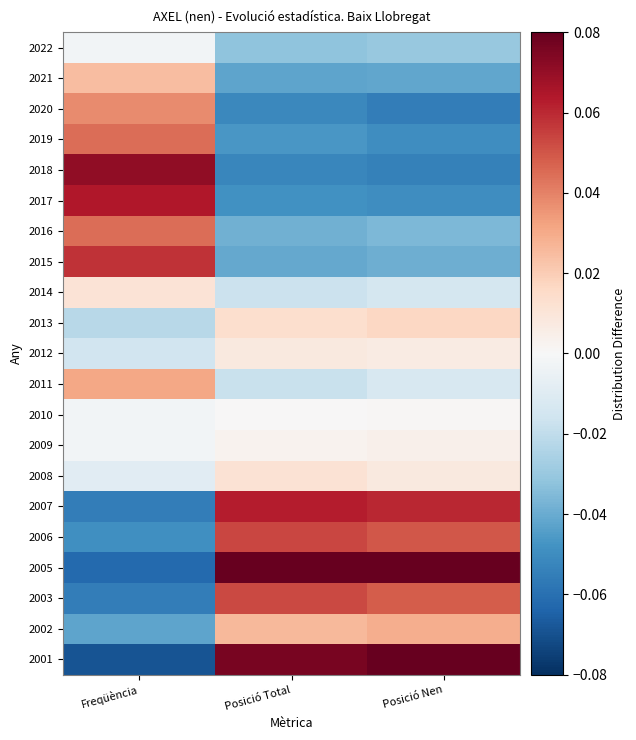

Reading left to right, what are all the values shown in this chart?

2022: Freqüència=-0.0	Posició Total=-0.0	Posició Nen=-0.0
2021: Freqüència=0.0	Posició Total=-0.0	Posició Nen=-0.0
2020: Freqüència=0.0	Posició Total=-0.1	Posició Nen=-0.1
2019: Freqüència=0.0	Posició Total=-0.0	Posició Nen=-0.0
2018: Freqüència=0.1	Posició Total=-0.1	Posició Nen=-0.1
2017: Freqüència=0.1	Posició Total=-0.0	Posició Nen=-0.0
2016: Freqüència=0.0	Posició Total=-0.0	Posició Nen=-0.0
2015: Freqüència=0.1	Posició Total=-0.0	Posició Nen=-0.0
2014: Freqüència=0.0	Posició Total=-0.0	Posició Nen=-0.0
2013: Freqüència=-0.0	Posició Total=0.0	Posició Nen=0.0
2012: Freqüència=-0.0	Posició Total=0.0	Posició Nen=0.0
2011: Freqüència=0.0	Posició Total=-0.0	Posició Nen=-0.0
2010: Freqüència=-0.0	Posició Total=0.0	Posició Nen=0.0
2009: Freqüència=-0.0	Posició Total=0.0	Posició Nen=0.0
2008: Freqüència=-0.0	Posició Total=0.0	Posició Nen=0.0
2007: Freqüència=-0.1	Posició Total=0.1	Posició Nen=0.1
2006: Freqüència=-0.0	Posició Total=0.1	Posició Nen=0.0
2005: Freqüència=-0.1	Posició Total=0.1	Posició Nen=0.1
2003: Freqüència=-0.1	Posició Total=0.1	Posició Nen=0.0
2002: Freqüència=-0.0	Posició Total=0.0	Posició Nen=0.0
2001: Freqüència=-0.1	Posició Total=0.1	Posició Nen=0.1